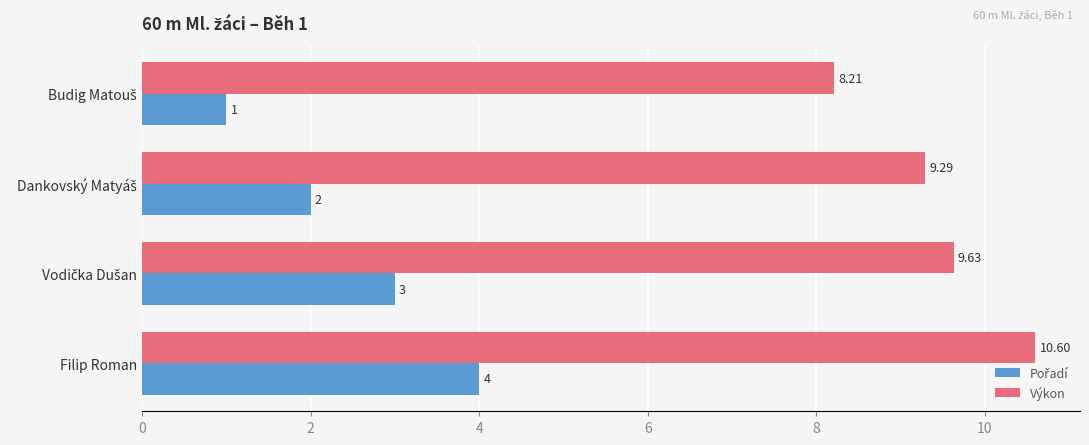

At which category is the sum across all series the highest?

Filip Roman